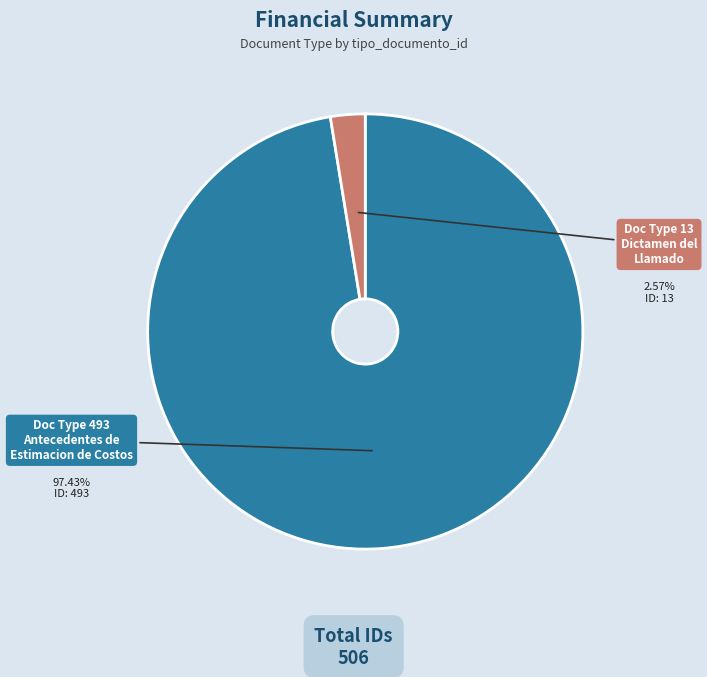

Count the number of slices in the pie.

2